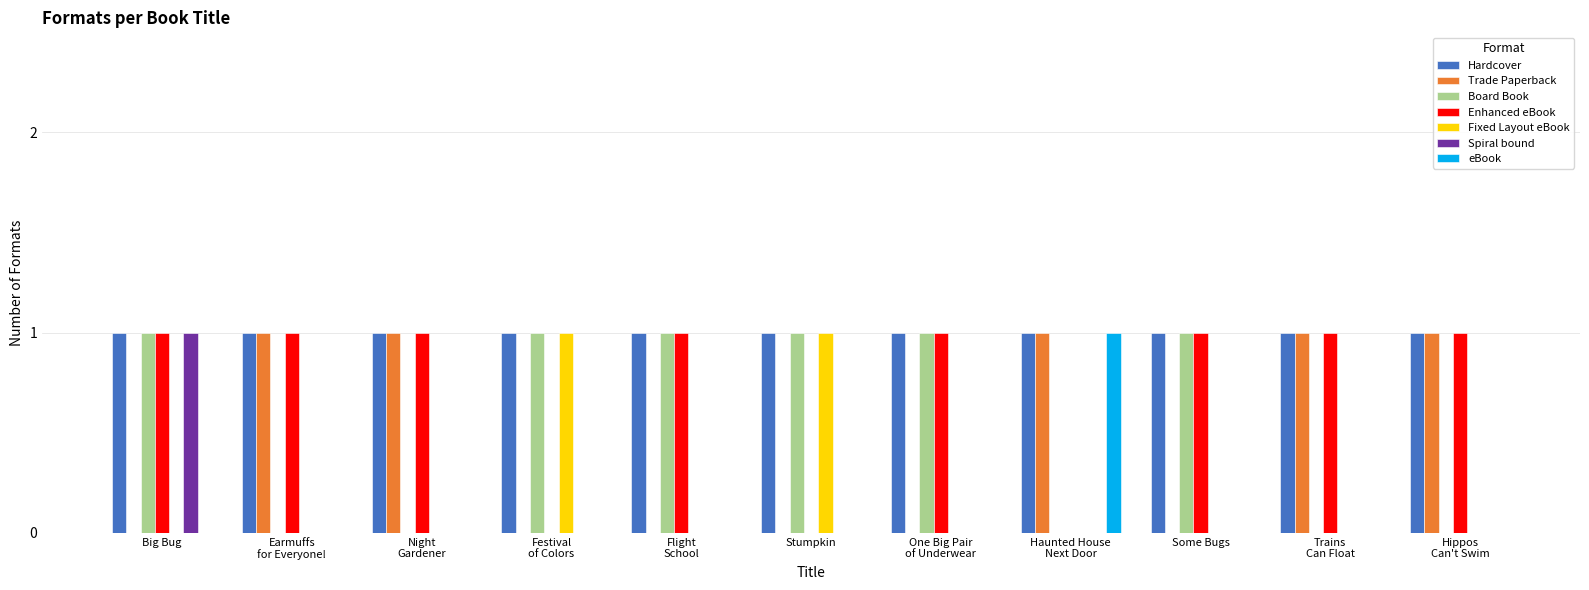

Is it true that Enhanced eBook equals 1 at Some Bugs?

True